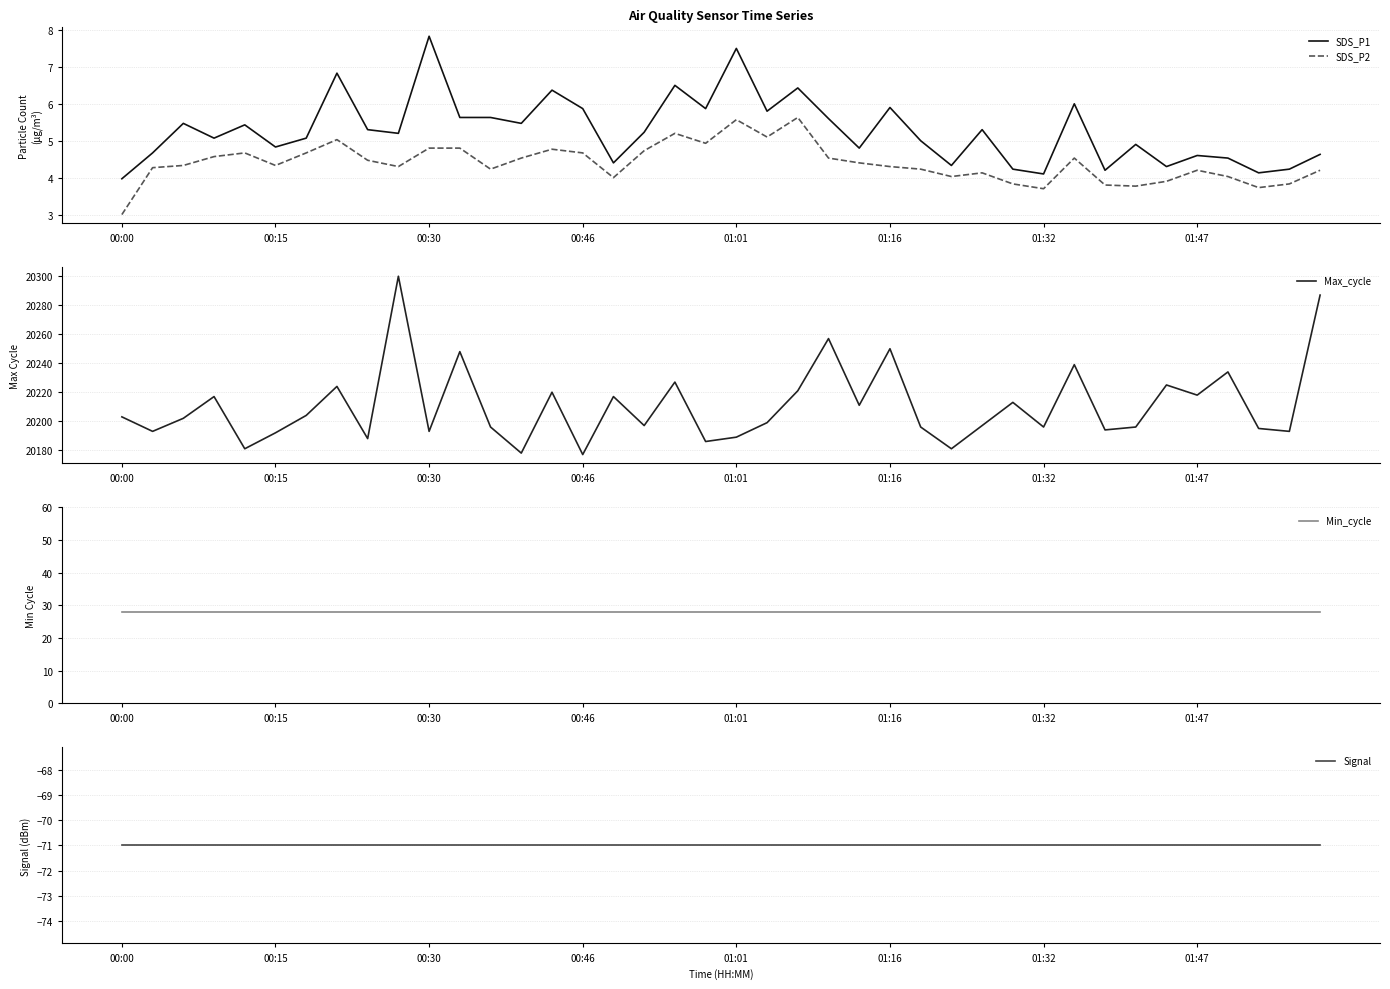

What is the value of the Max_cycle point at the 10th from the left?

20300.0